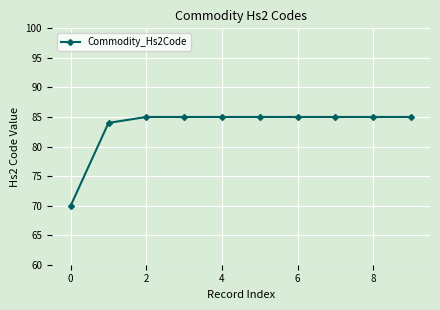

What is the difference between the maximum and minimum values?

15